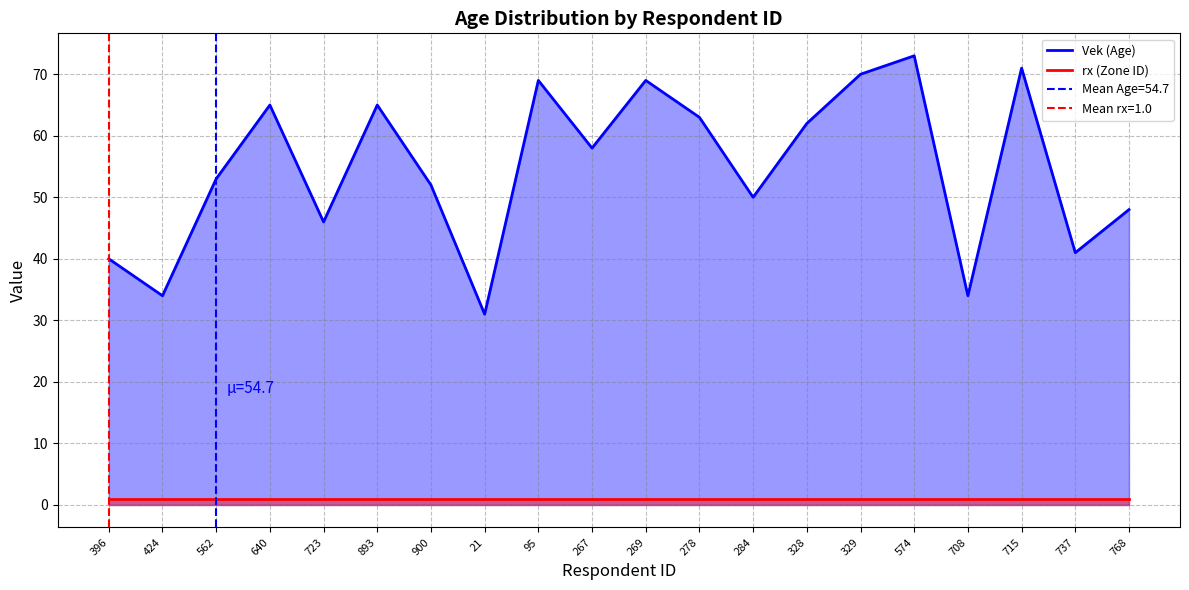

How many categories are shown in the chart?

20